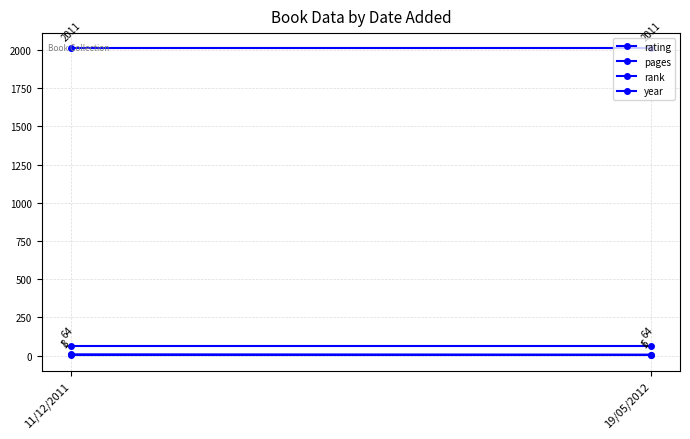

Which has a higher value, 11/12/2011 or 19/05/2012?

11/12/2011